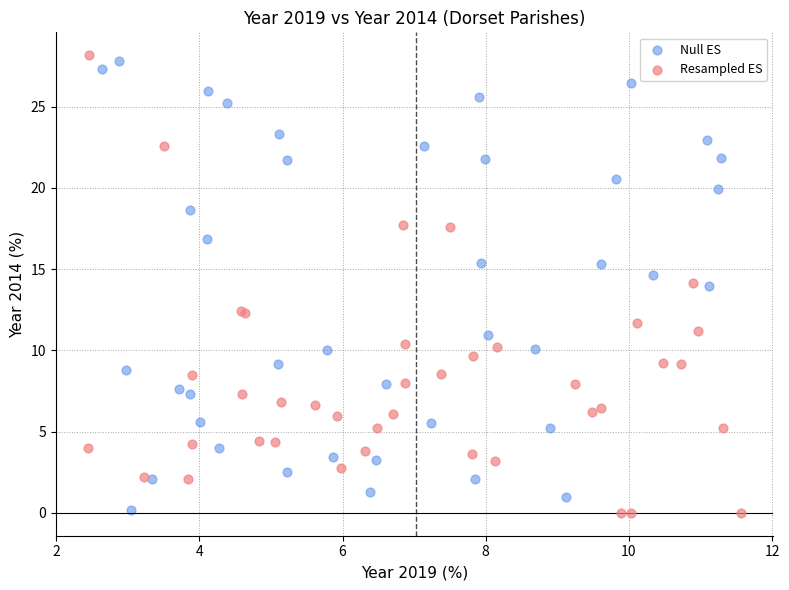

Which series has the largest Y range (max minus min)?

Resampled ES